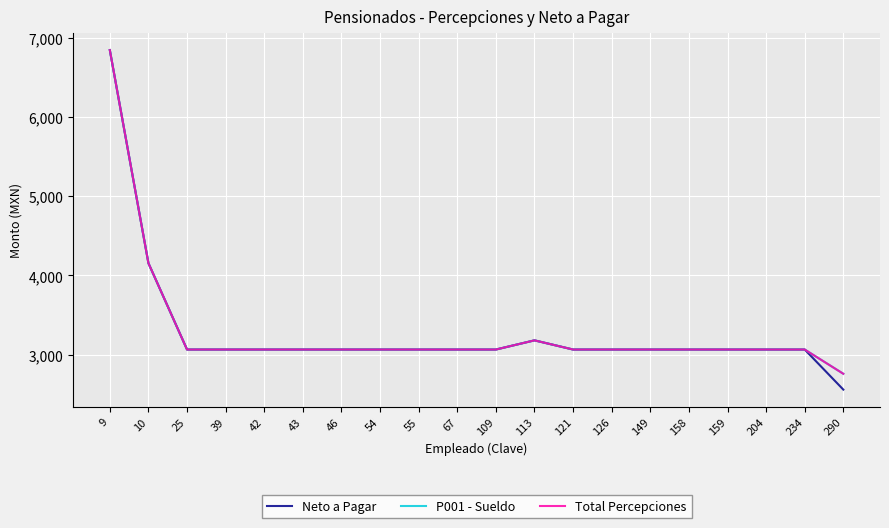

Is this an area chart (filled region under the line)?

No